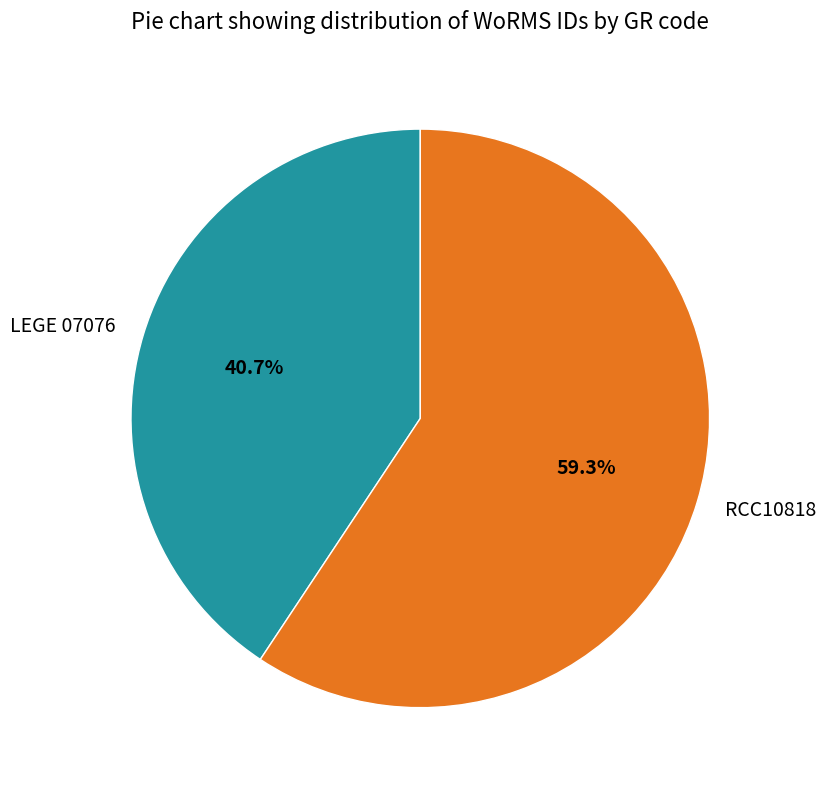

To the nearest percent, what is the average slice percentage?

50%